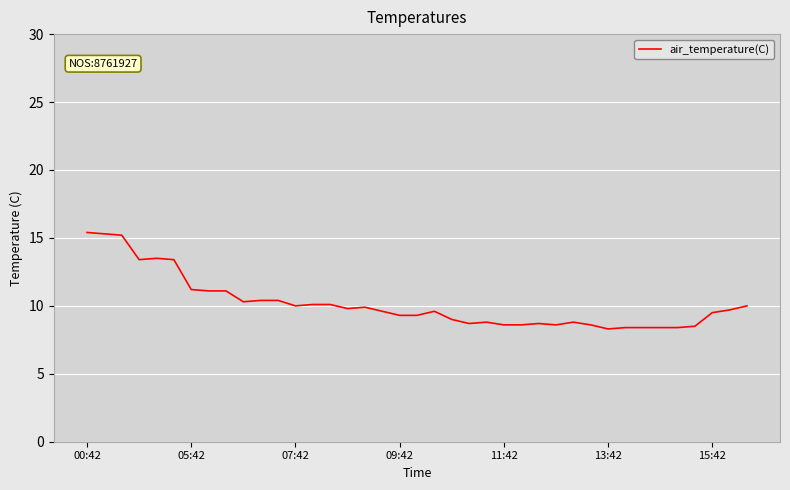

What is the greatest value displayed?

15.4